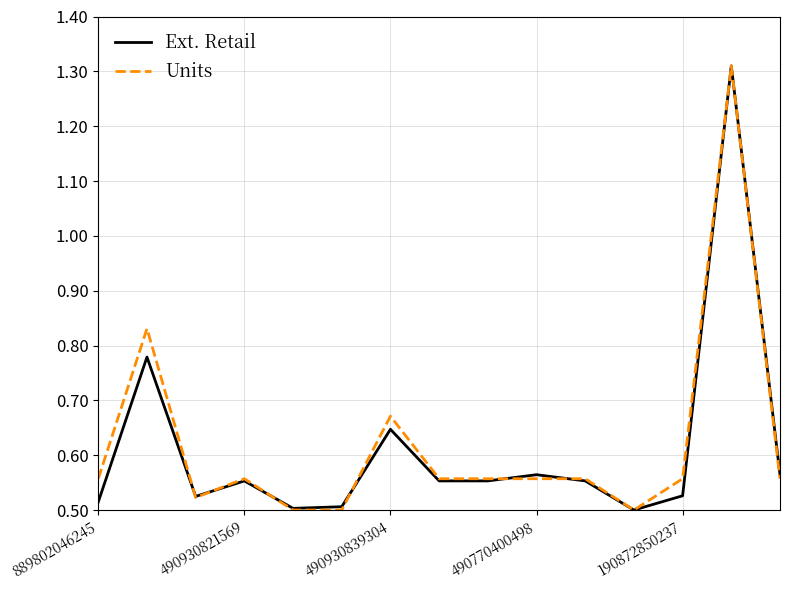

How many lines are shown in the chart?

2